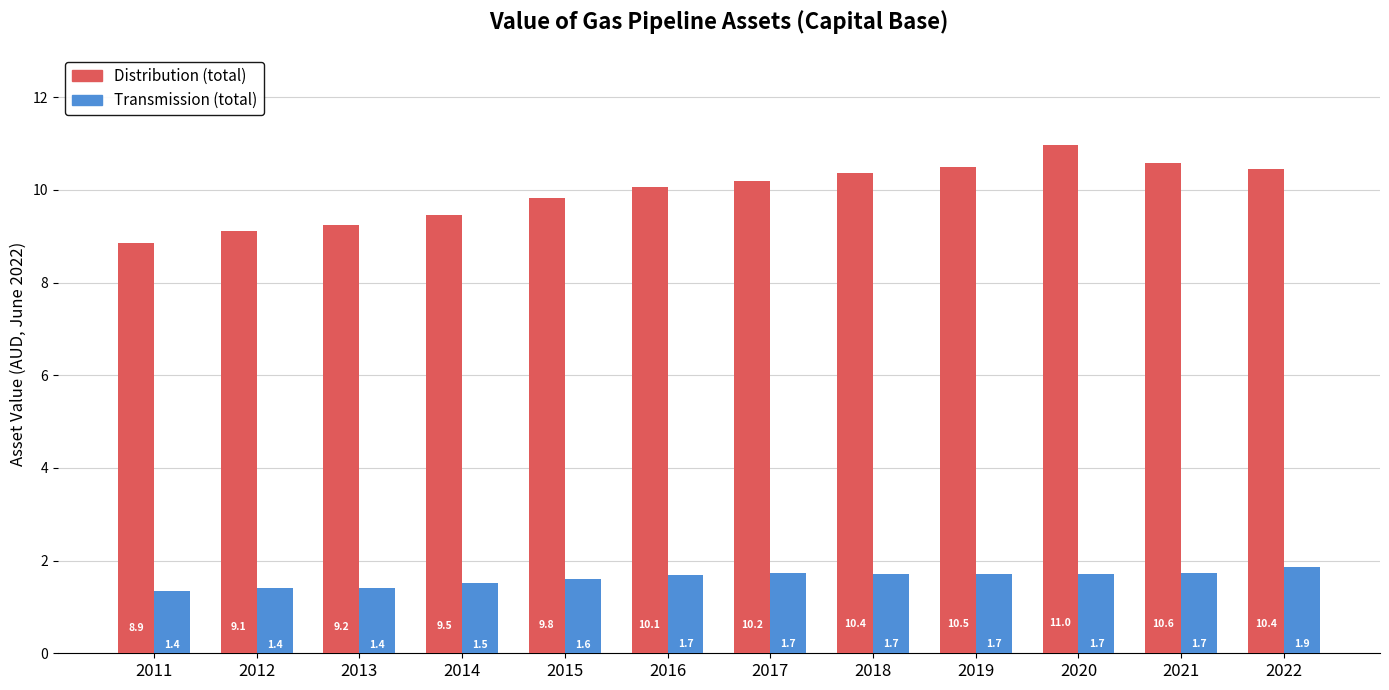

At which label is Distribution (total) closest to 9?

2012